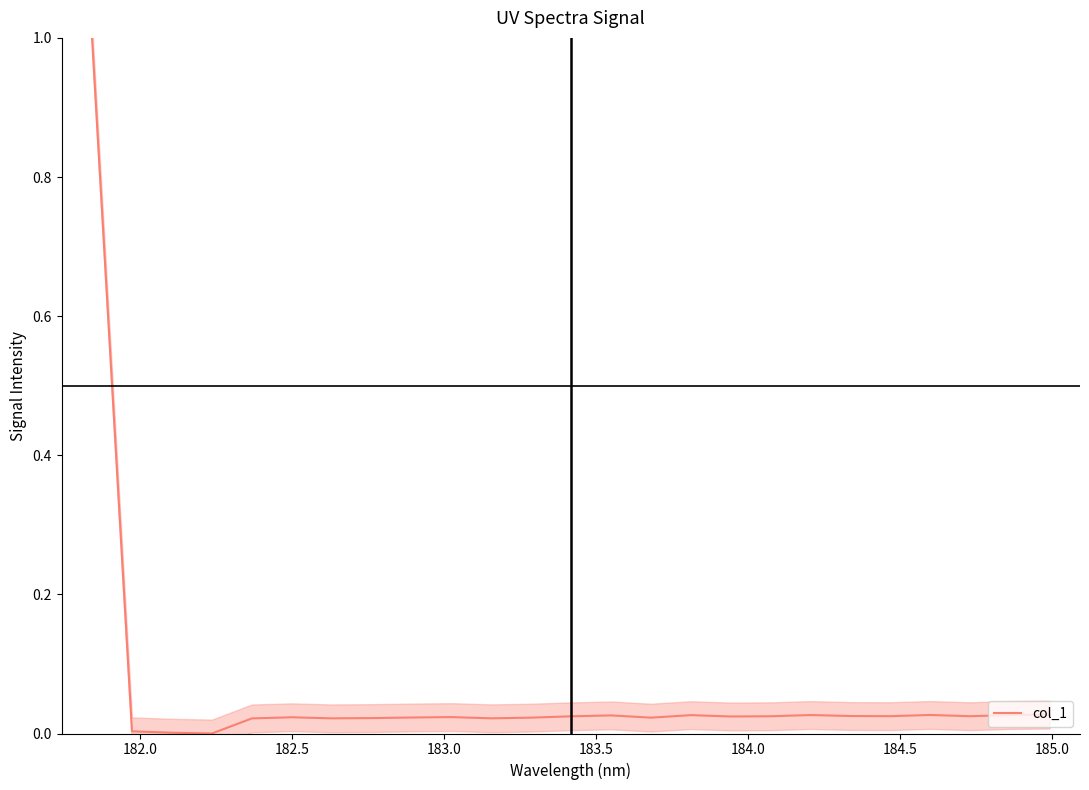

Reading left to right, transcribe all the data shown in this chart.

1.0	0.0	0.0	0.0	0.0	0.0	0.0	0.0	0.0	0.0	0.0	0.0	0.0	0.0	0.0	0.0	0.0	0.0	0.0	0.0	0.0	0.0	0.0	0.0	0.0